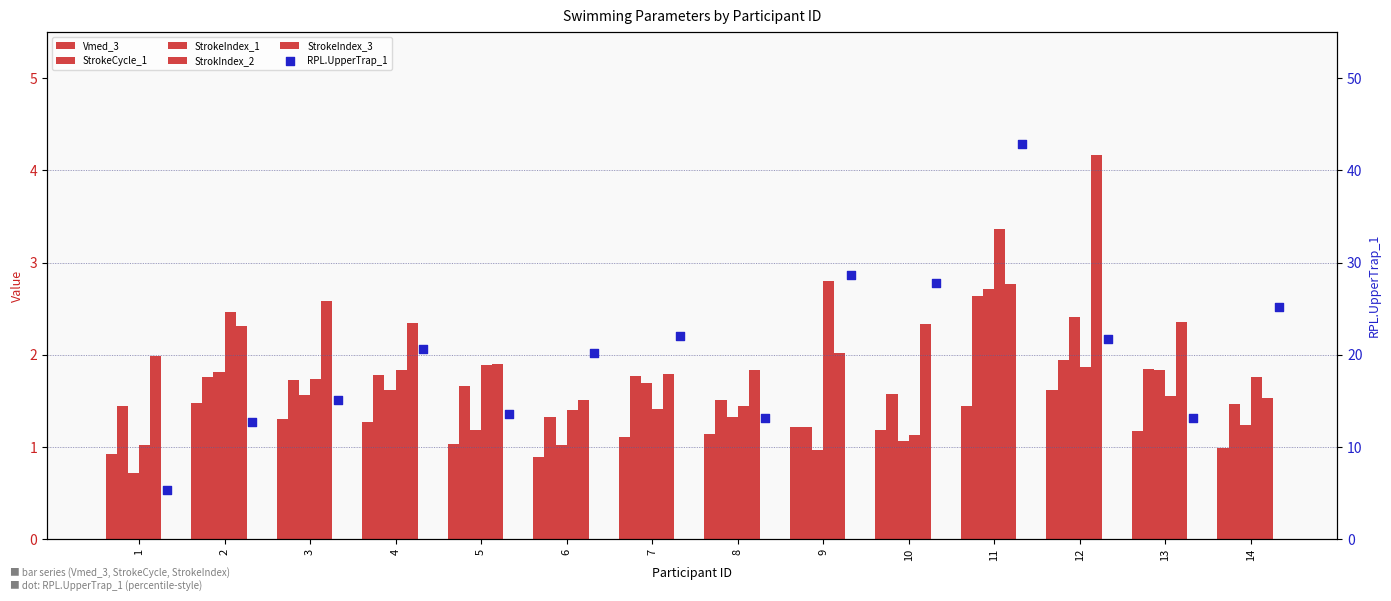

What is the total value across all series at 9?

36.9